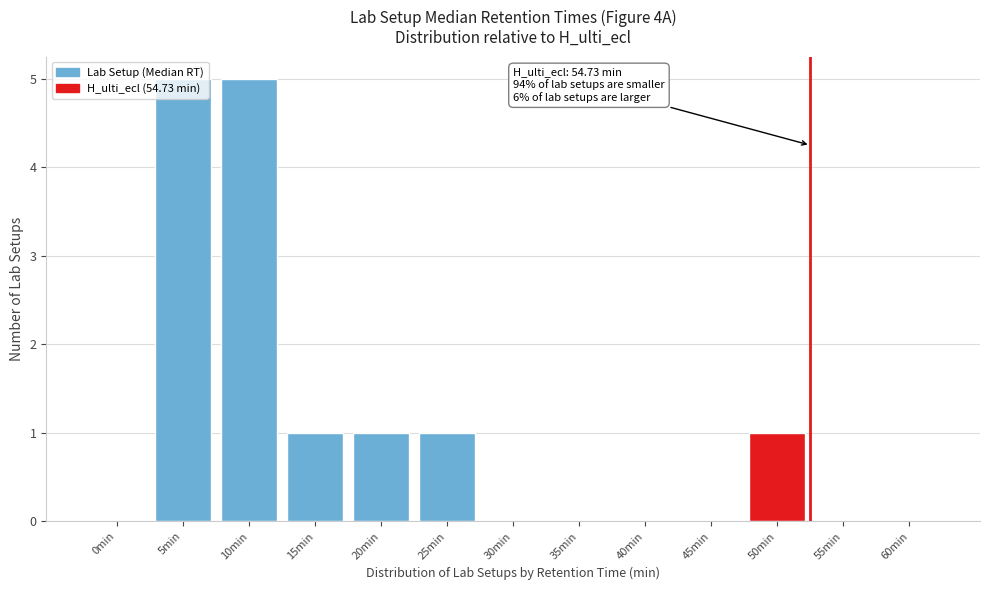

Which has a higher value, 25min or 30min?

25min